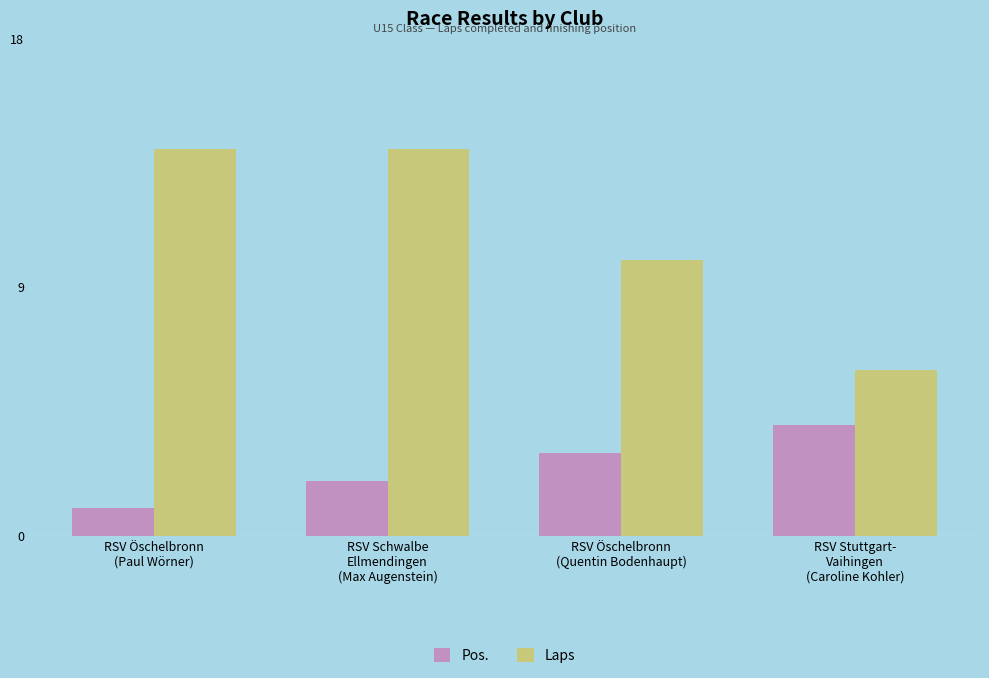

True or false: Laps has a value of 7 at RSV Öschelbronn
(Paul Wörner).

False